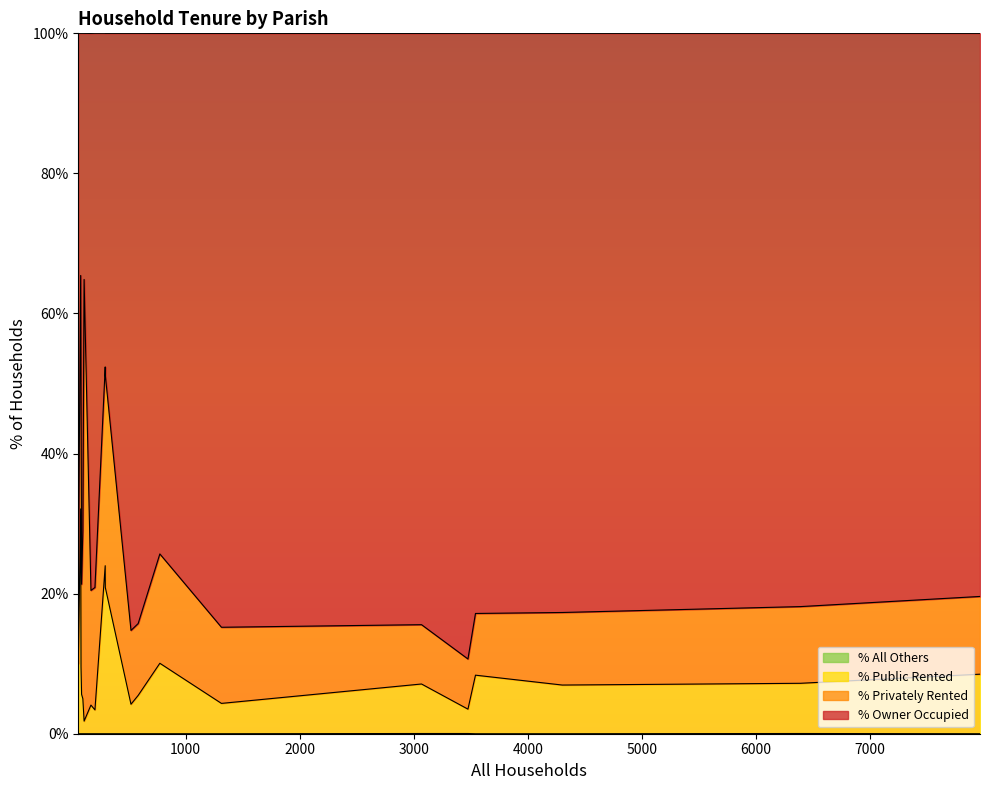

How many interior local peaks does the % Privately Rented series have?

6